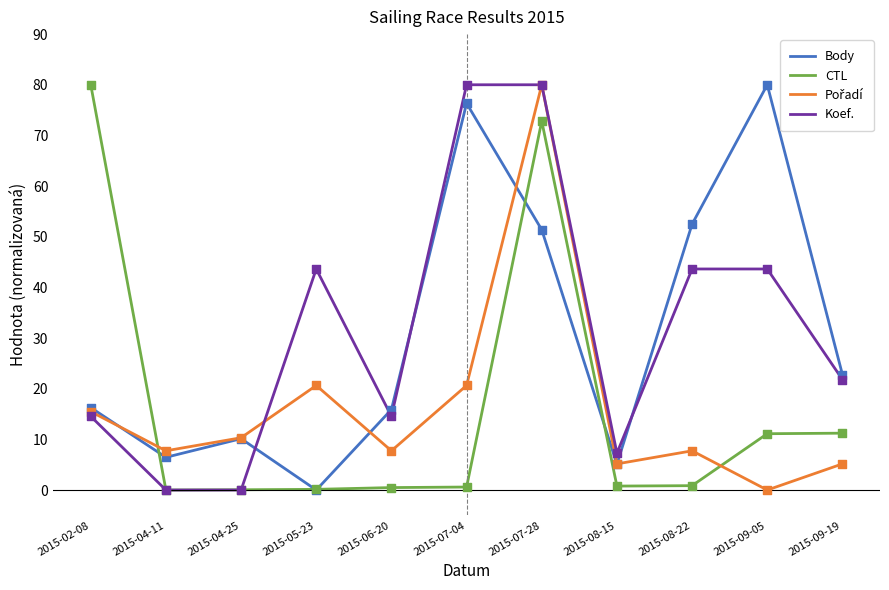

Which series has the largest total across all categories?

Koef.